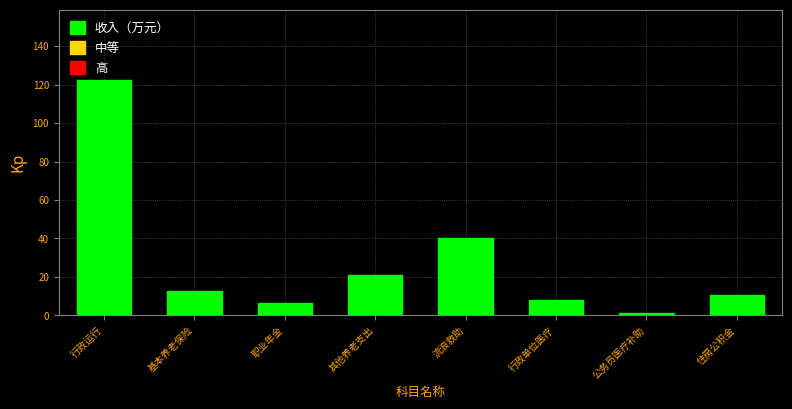

Reading left to right, transcribe all the data shown in this chart.

行政运行=122.2	基本养老保险=12.7	职业年金=6.3	其他养老支出=20.9	流浪救助=40.0	行政单位医疗=8.2	公务员医疗补助=1.1	住房公积金=10.8